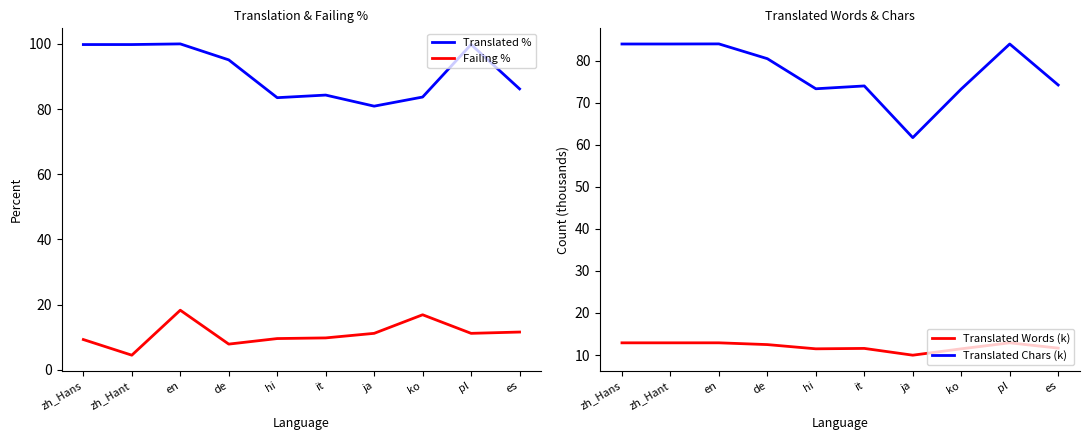

What is the difference between the second highest and minimum values in the Translated % series?

18.9